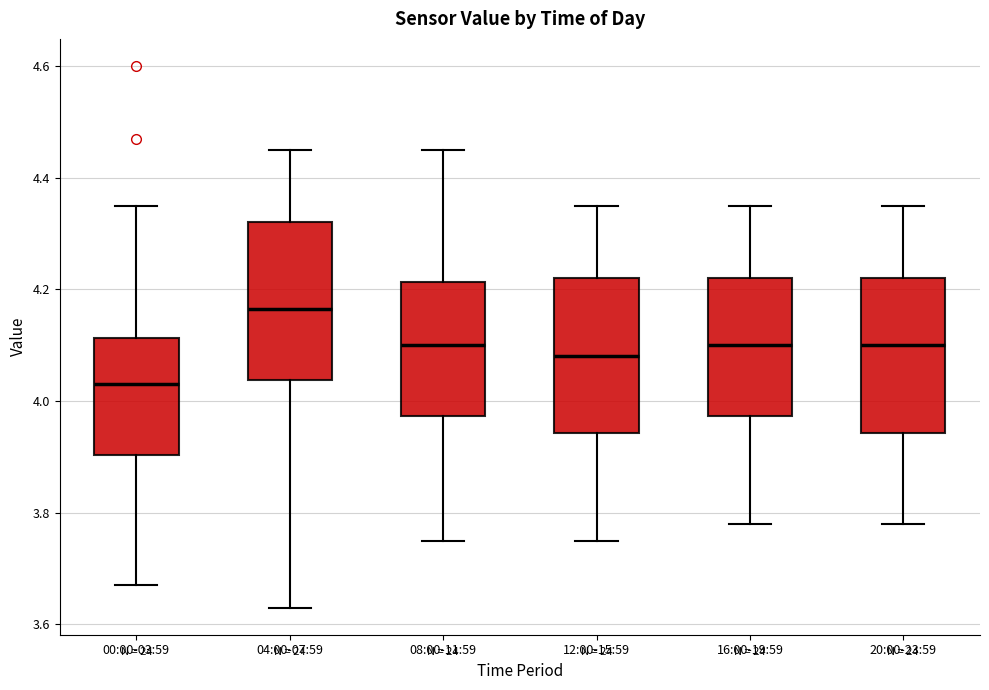

Reading left to right, read every box against the y-axis: the position of its median line, the range the box covers, and the ends of its whiskers. The values are not printed on the chart, so give them approximately, as read against the axis.

00:00-03:59: median 4.04, box 3.90 to 4.12, whiskers 3.68 to 4.36
04:00-07:59: median 4.16, box 4.04 to 4.32, whiskers 3.64 to 4.46
08:00-11:59: median 4.10, box 3.98 to 4.22, whiskers 3.76 to 4.46
12:00-15:59: median 4.08, box 3.94 to 4.22, whiskers 3.76 to 4.36
16:00-19:59: median 4.10, box 3.98 to 4.22, whiskers 3.78 to 4.36
20:00-23:59: median 4.10, box 3.94 to 4.22, whiskers 3.78 to 4.36